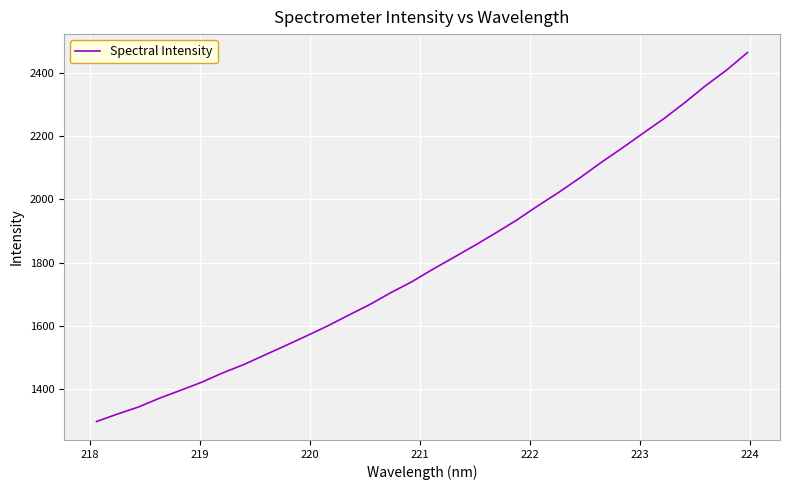

Does the chart display data point markers on the line(s)?

No